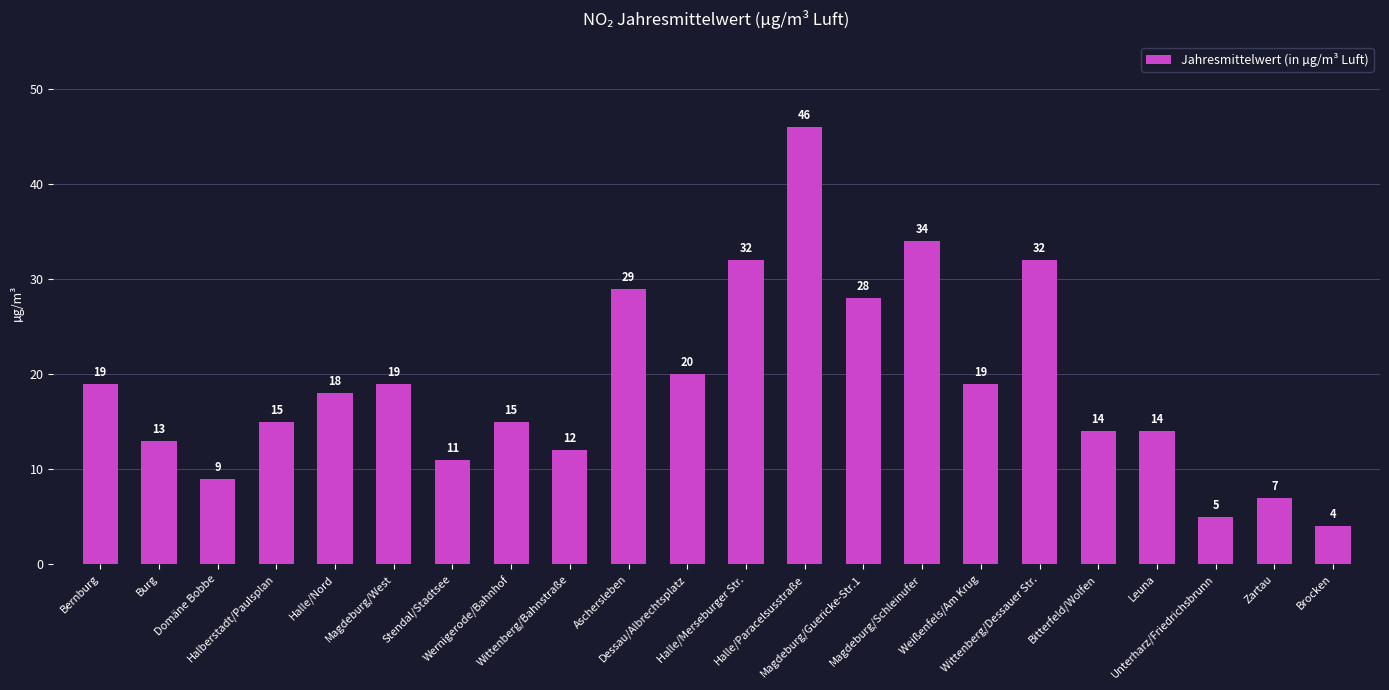

What is the greatest value displayed?

46